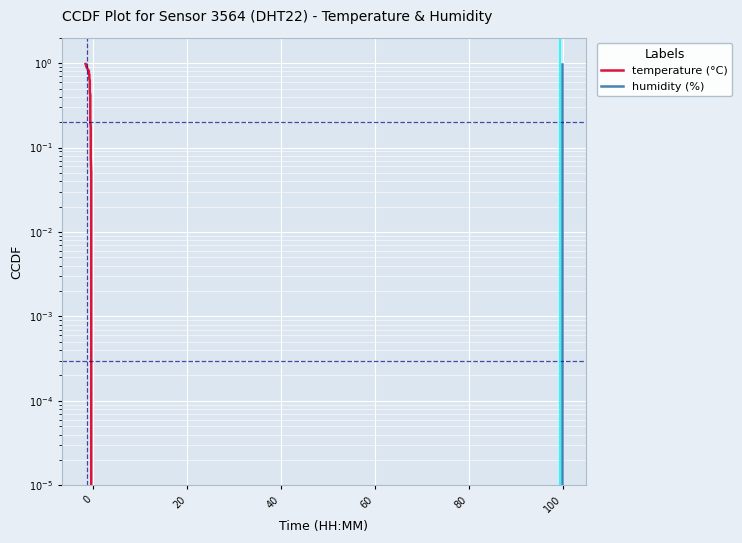

How many data points does each series have?

40